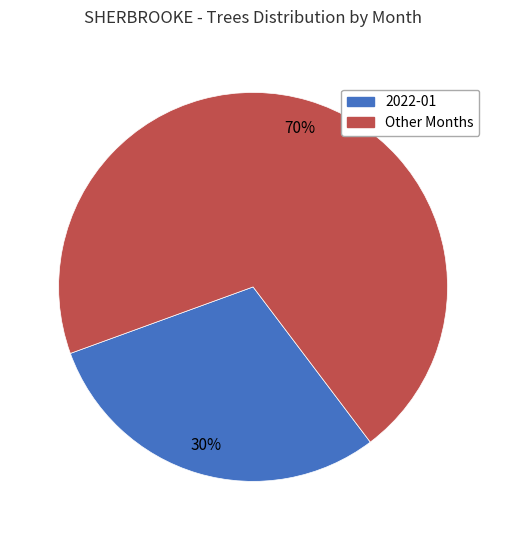

Which has a higher value, Other Months or 2022-01?

Other Months